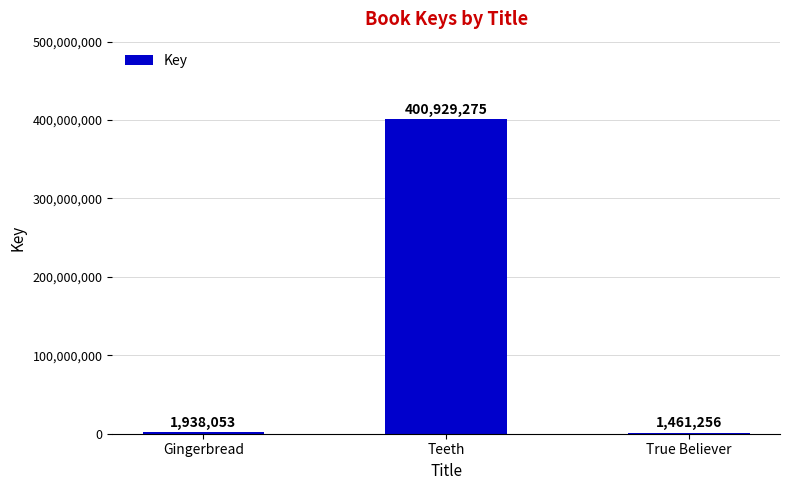

True or false: the data shows 1461256 at True Believer.

True